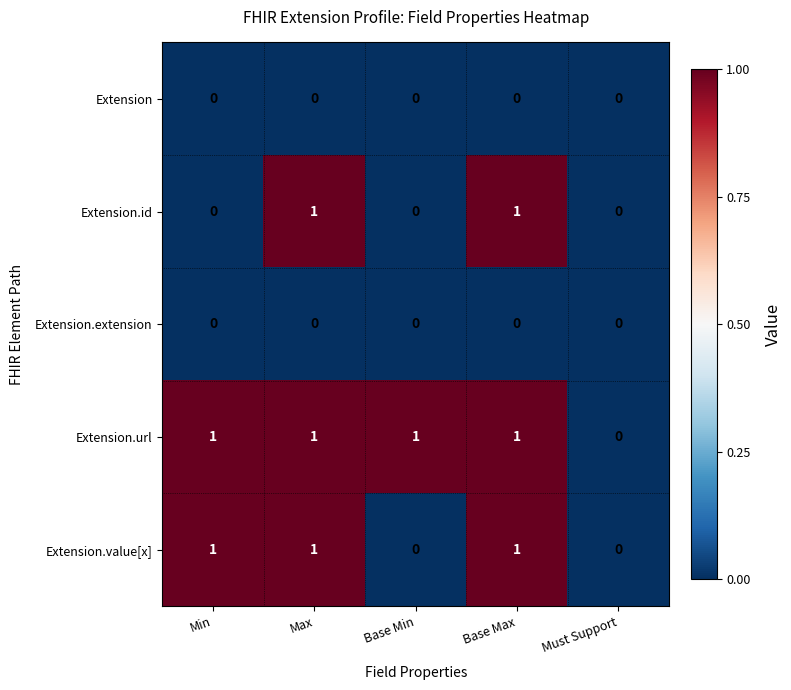

How many series are shown in this chart?

5